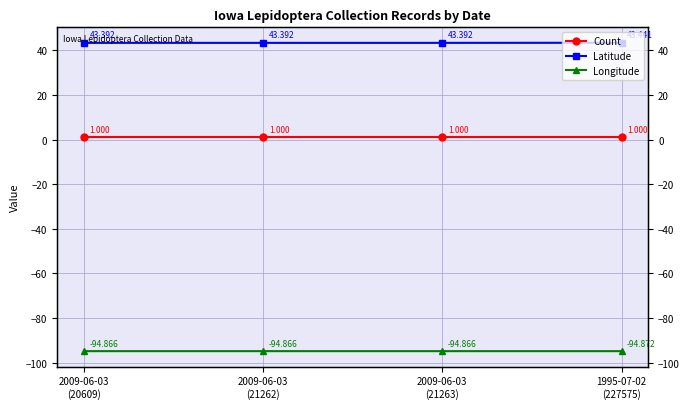

What is the sum of all Longitude values?

-379.5